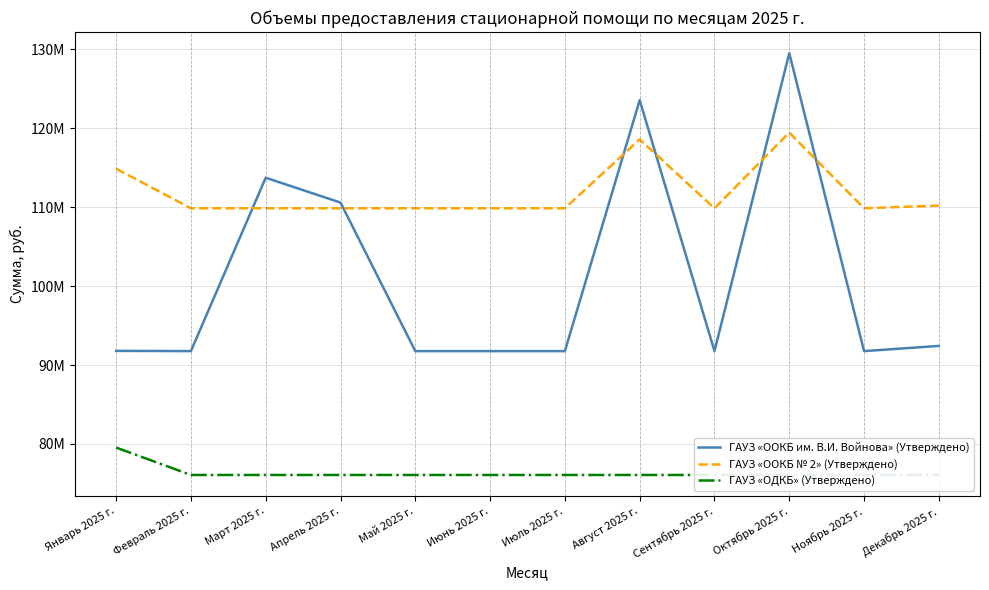

What position from the left is Июнь 2025 г.?

6